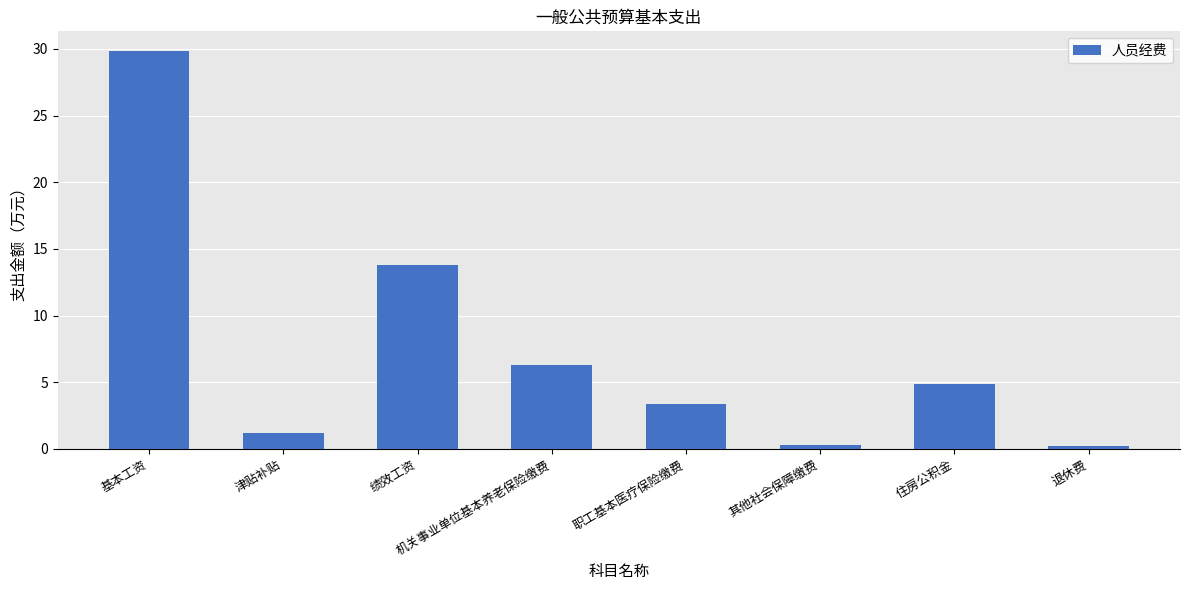

What is the difference between the second highest and minimum values?

13.6